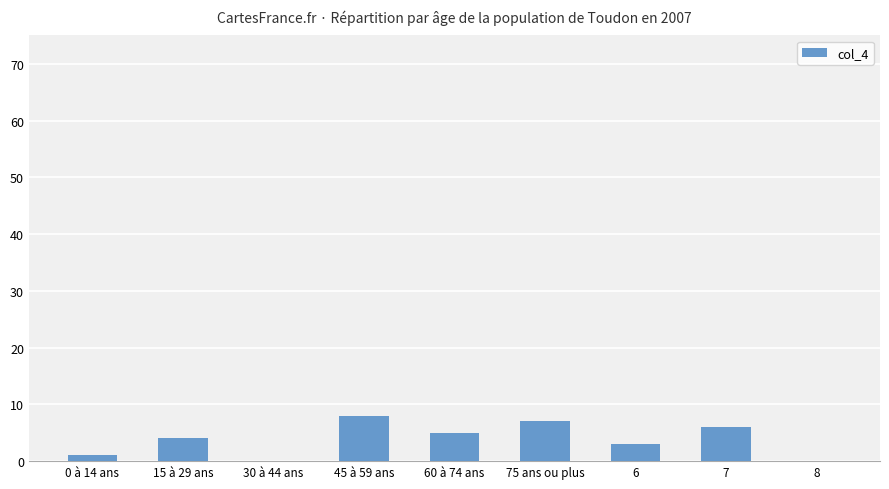

What is the ratio of the value at 15 à 29 ans to the value at 0 à 14 ans?

4.0